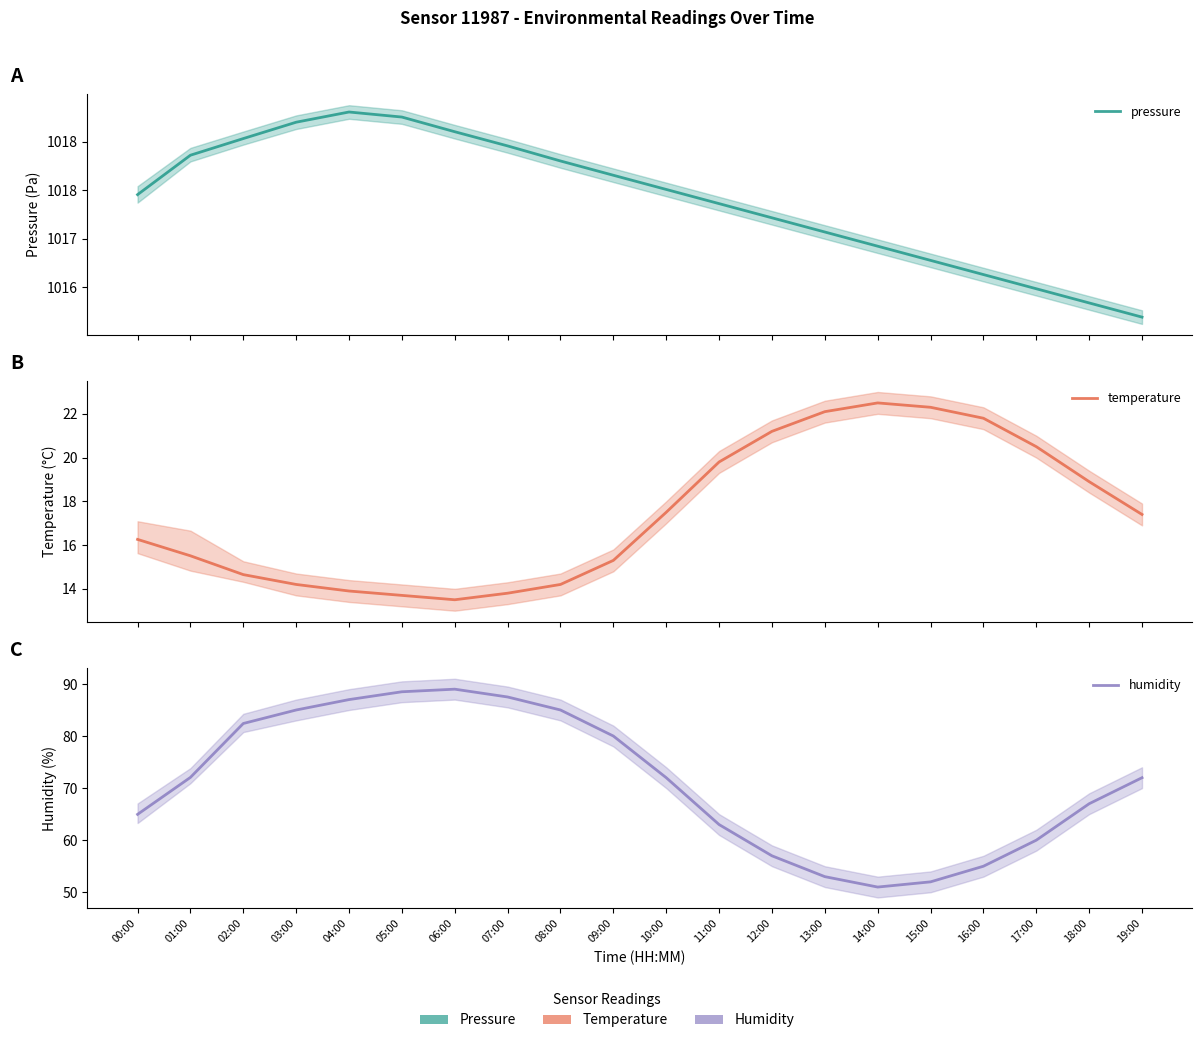

Which has a higher value, 00:00 or 09:00?

09:00